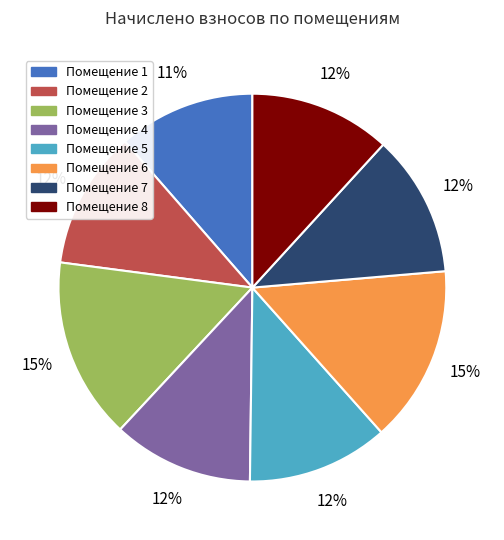

To the nearest percent, what is the average slice percentage?

12%